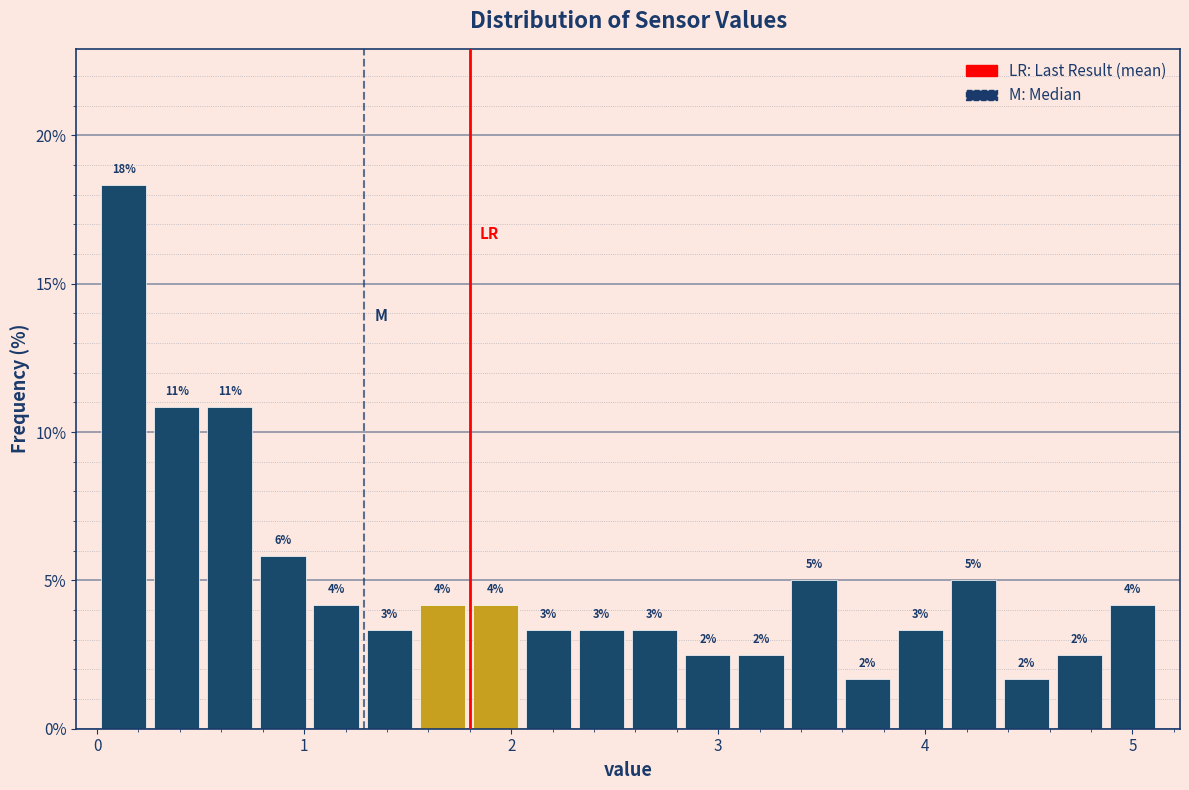

Read against the x-axis, roughly where is the centre of the tallest bar?

0.1